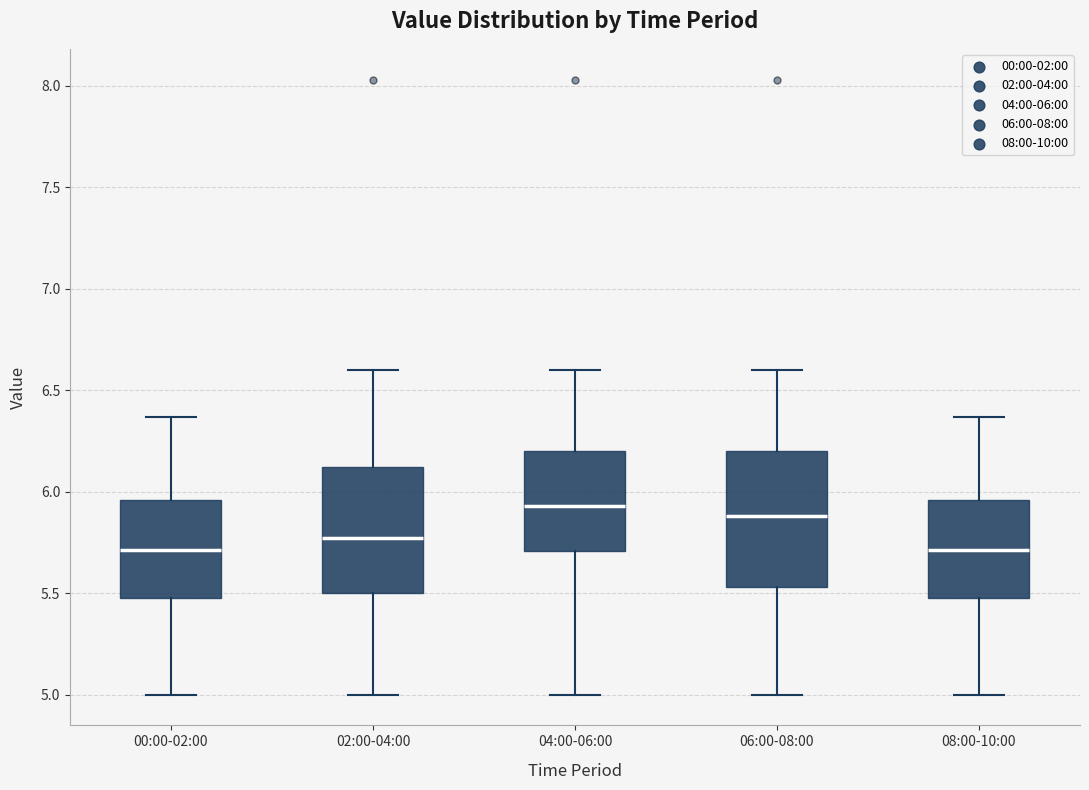

Where does the median line of the box for 08:00-10:00 sit on the y-axis? The values are not printed on the chart, so give them approximately, as read against the axis.

5.70